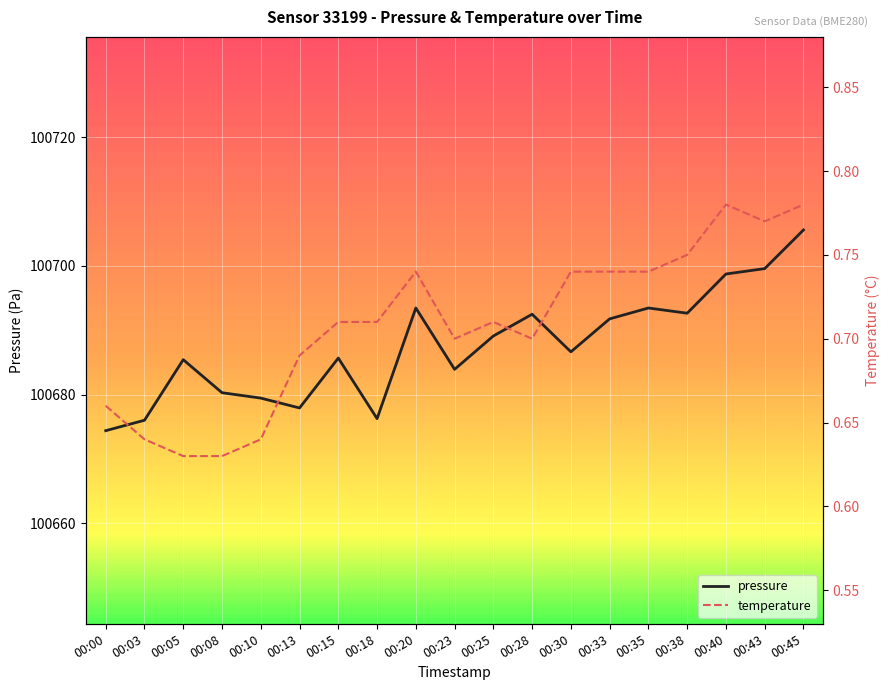

List the labels in order of pressure value, smallest first.

00:00, 00:03, 00:18, 00:13, 00:10, 00:08, 00:23, 00:05, 00:15, 00:30, 00:25, 00:33, 00:28, 00:38, 00:20, 00:35, 00:40, 00:43, 00:45